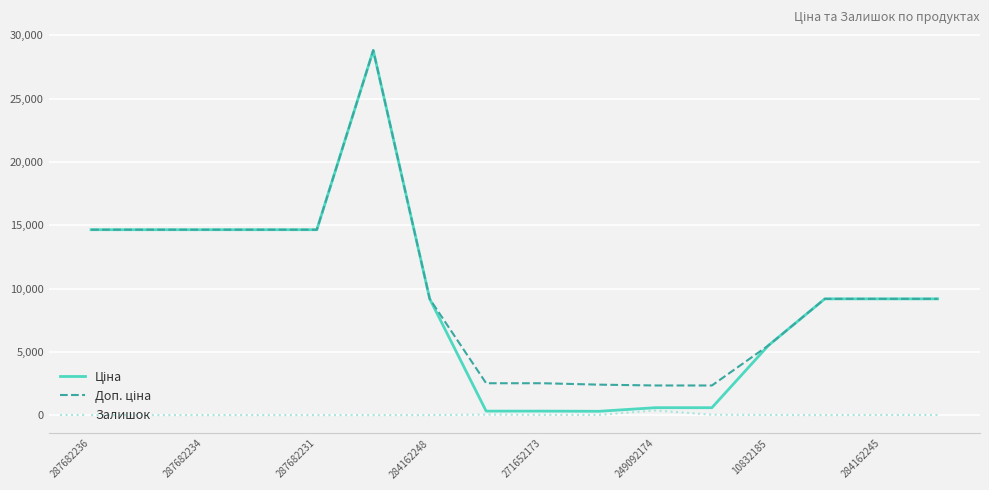

Is this an area chart (filled region under the line)?

No